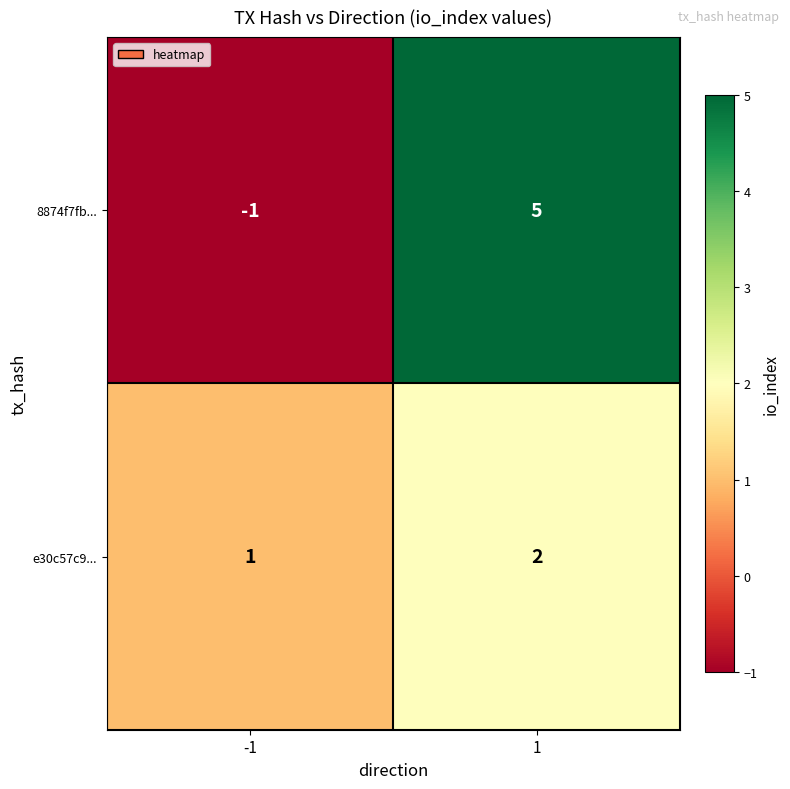

Which series has the largest range (max minus min)?

8874f7fb...